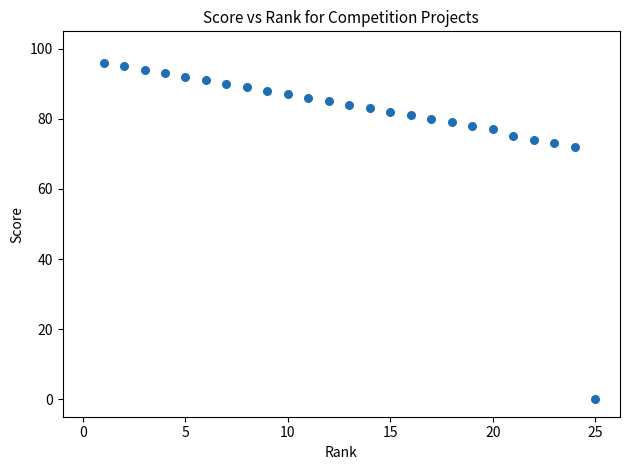

What is the range of X values (max minus min)?

24